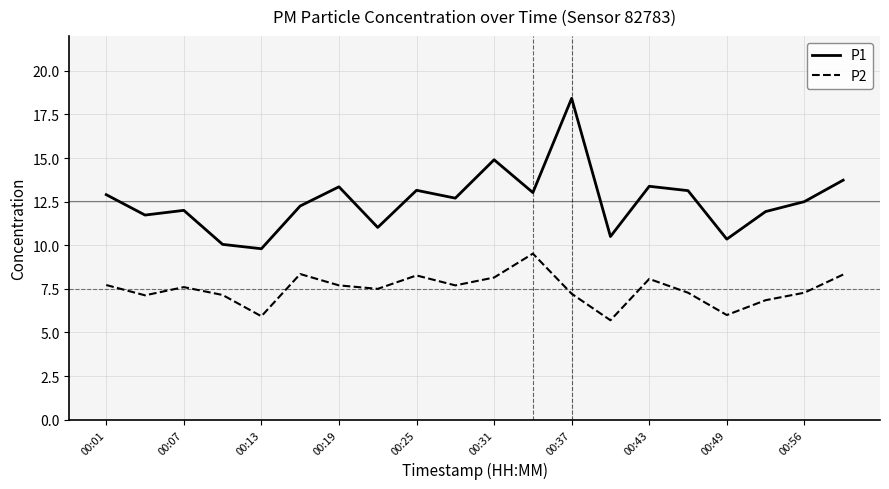

What are all the series names shown in the legend?

P1, P2